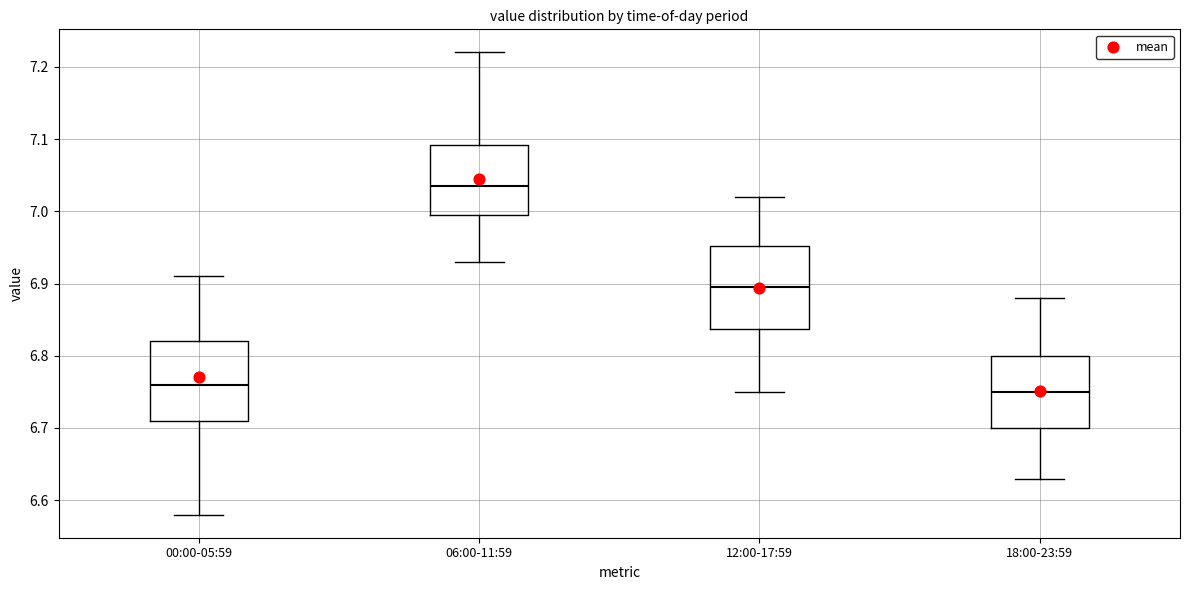

Reading left to right, transcribe this box plot: for each box, give where its median line is, the range the box spans, and where its two whiskers end, as read against the y-axis. The values are not printed on the chart, so give them approximately, as read against the axis.

00:00-05:59: median 6.76, box 6.71 to 6.82, whiskers 6.58 to 6.91
06:00-11:59: median 7.04, box 7.00 to 7.09, whiskers 6.93 to 7.22
12:00-17:59: median 6.90, box 6.84 to 6.95, whiskers 6.75 to 7.02
18:00-23:59: median 6.75, box 6.70 to 6.80, whiskers 6.63 to 6.88